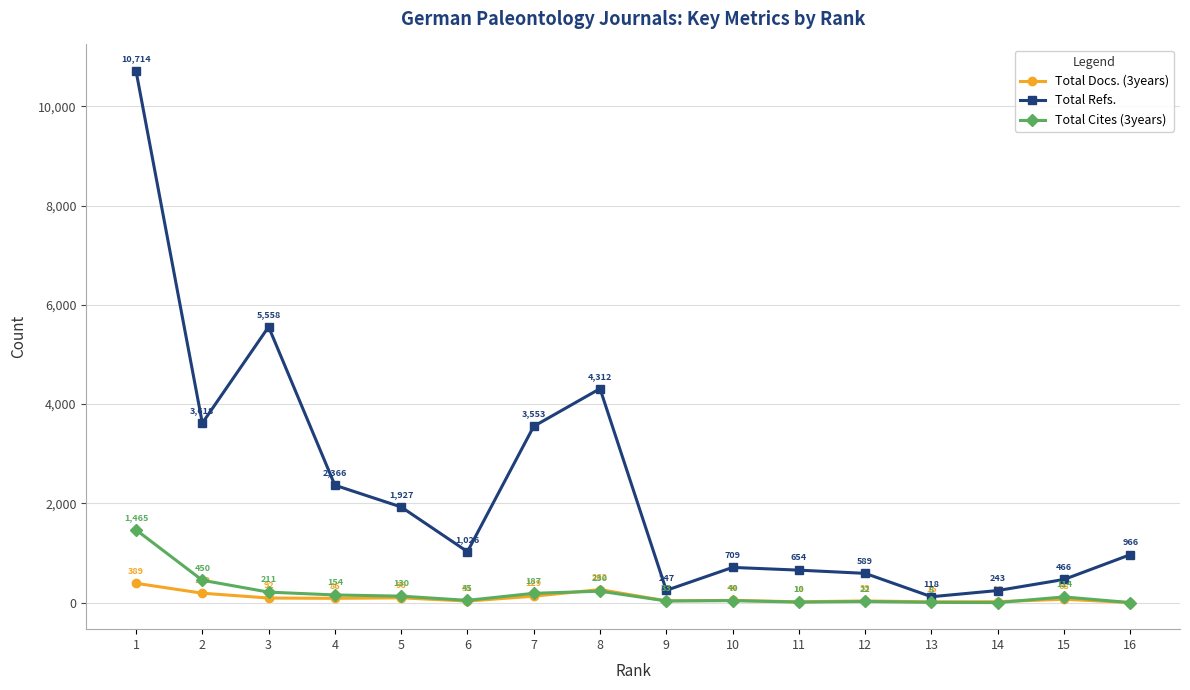

Is it true that Total Refs. equals 709 at 10?

True